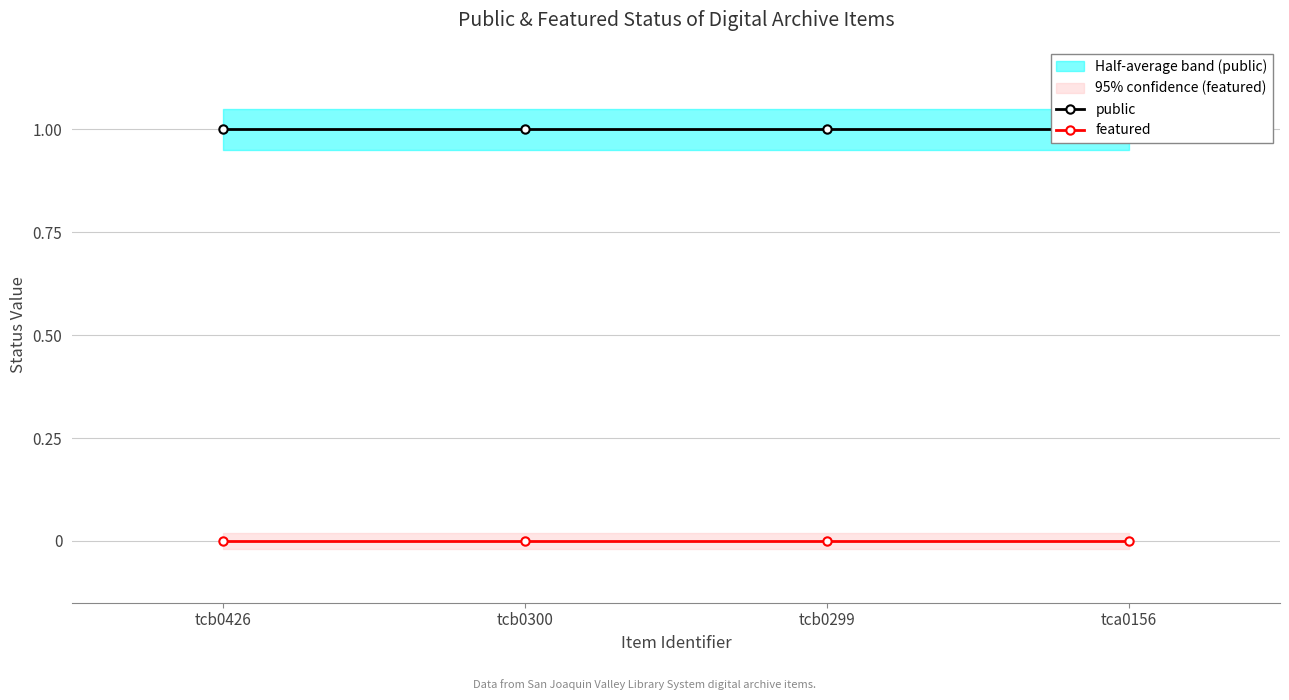

Does the chart display data point markers on the line(s)?

Yes